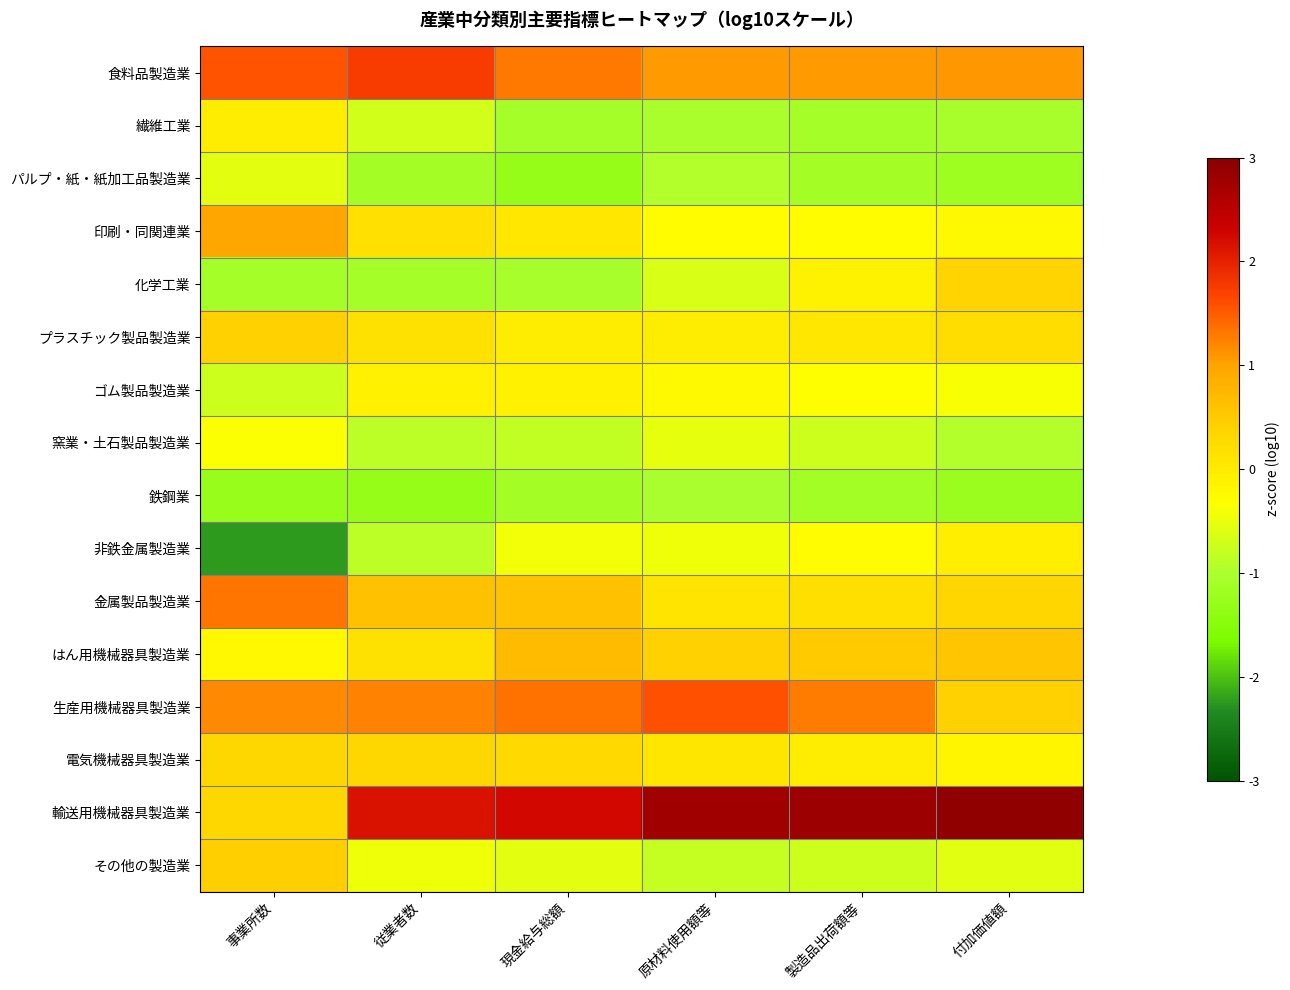

How many distinct data groups are displayed?

16